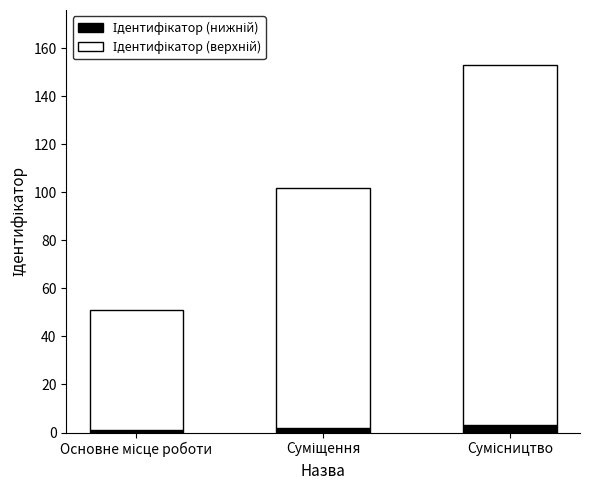

The Ідентифікатор (нижній) series shows 0 at Основне місце роботи. True or false?

False